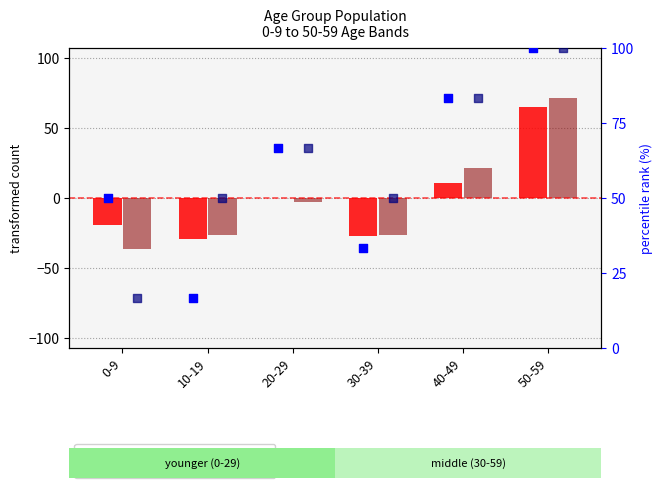

Which series contains the highest Y value?

percentile rank within the sample (M)